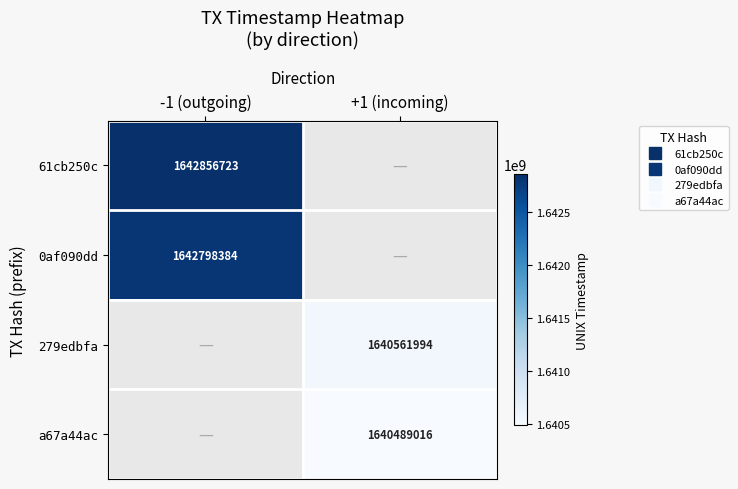

What is the approximate value of 0af090dd at -1 (outgoing)?

1642798384.0